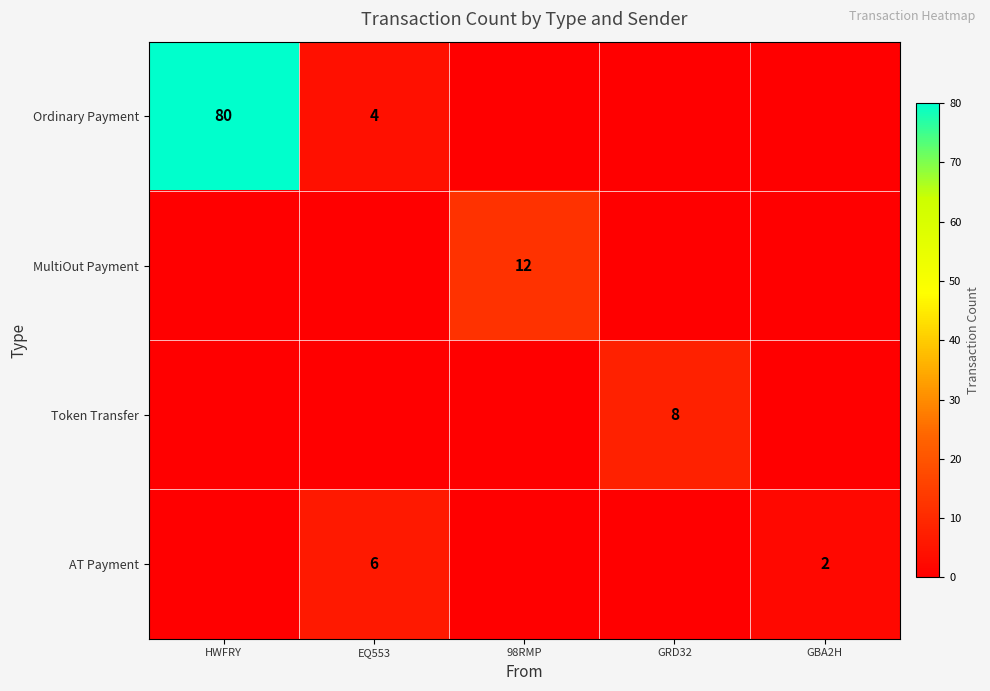

The Ordinary Payment series shows 4 at EQ553. True or false?

True